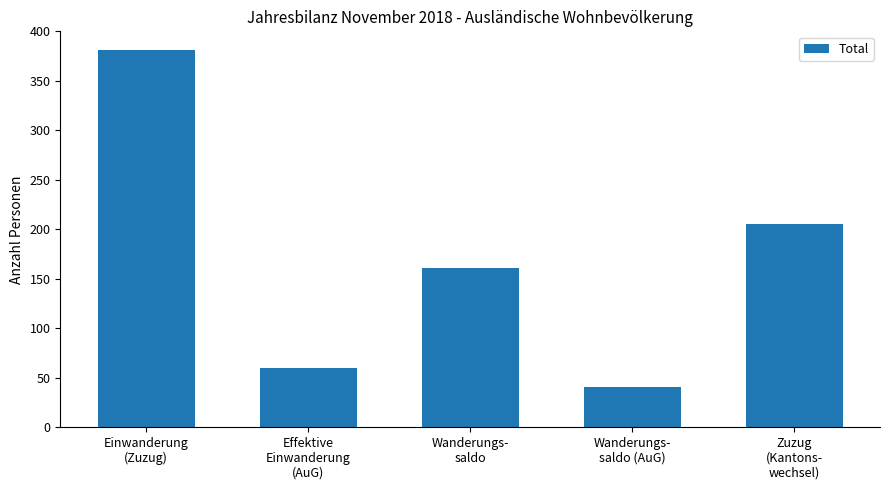

True or false: the data shows 205 at Zuzug
(Kantons-
wechsel).

True